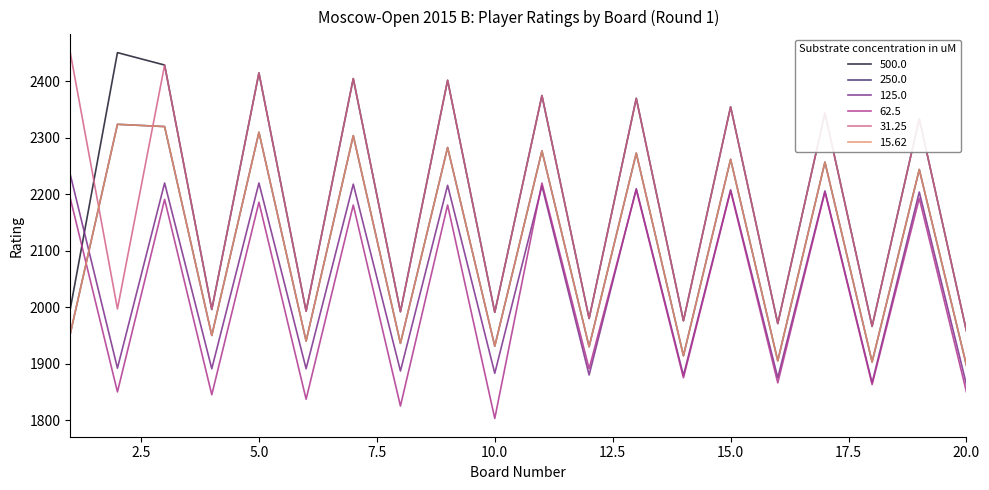

Does the chart display data point markers on the line(s)?

No